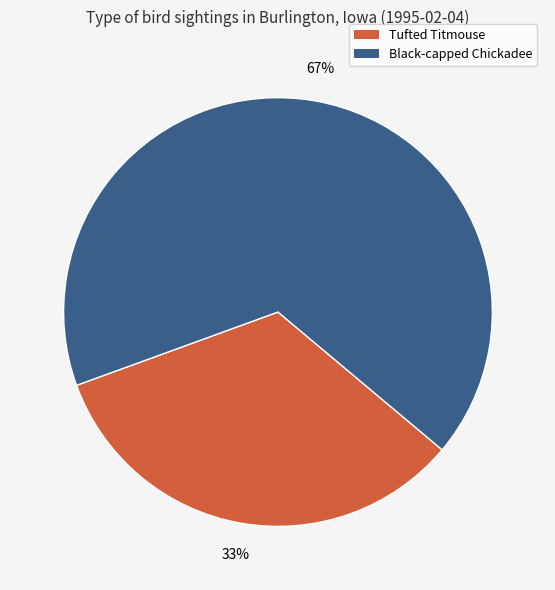

Is there any slice that represents more than half of the pie?

Yes